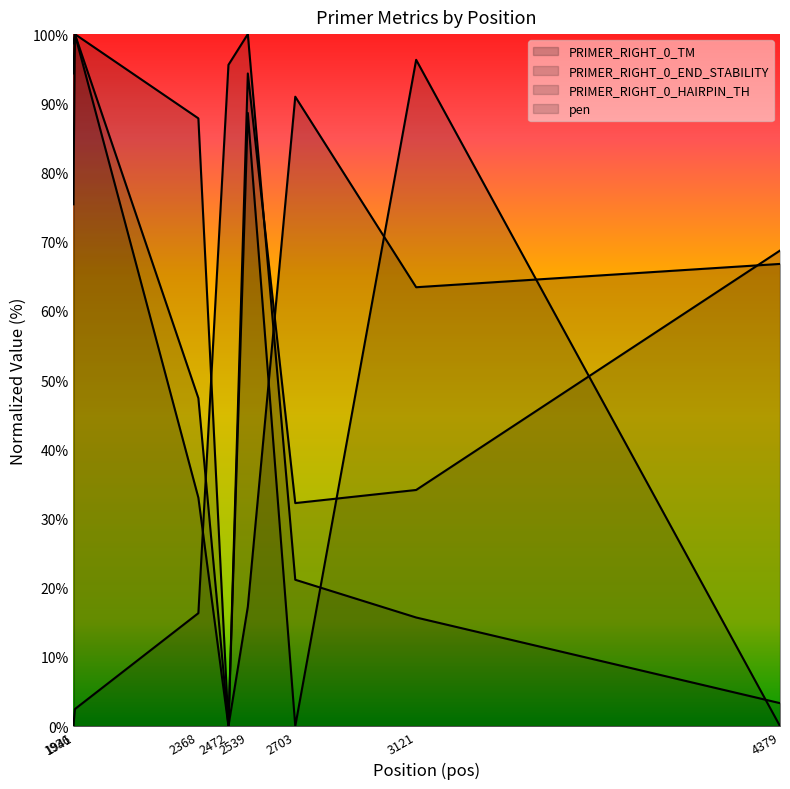

Which series changed the most between 1936 and 2368?

PRIMER_RIGHT_0_END_STABILITY